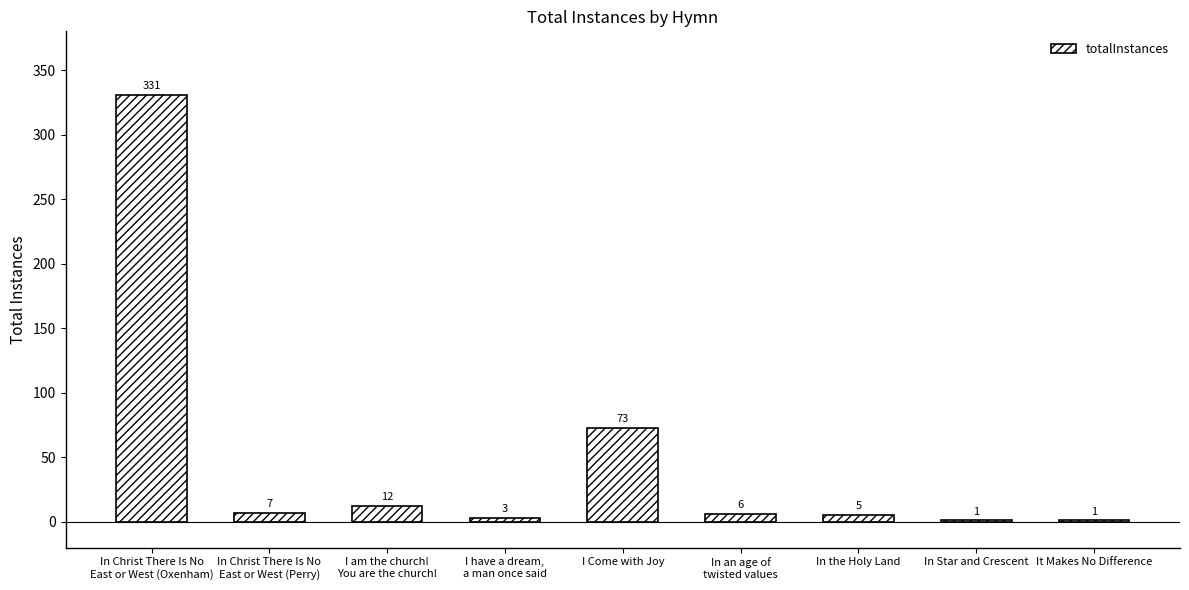

Approximately how many times larger is the value at It Makes No Difference compared to In an age of
twisted values?

0.2